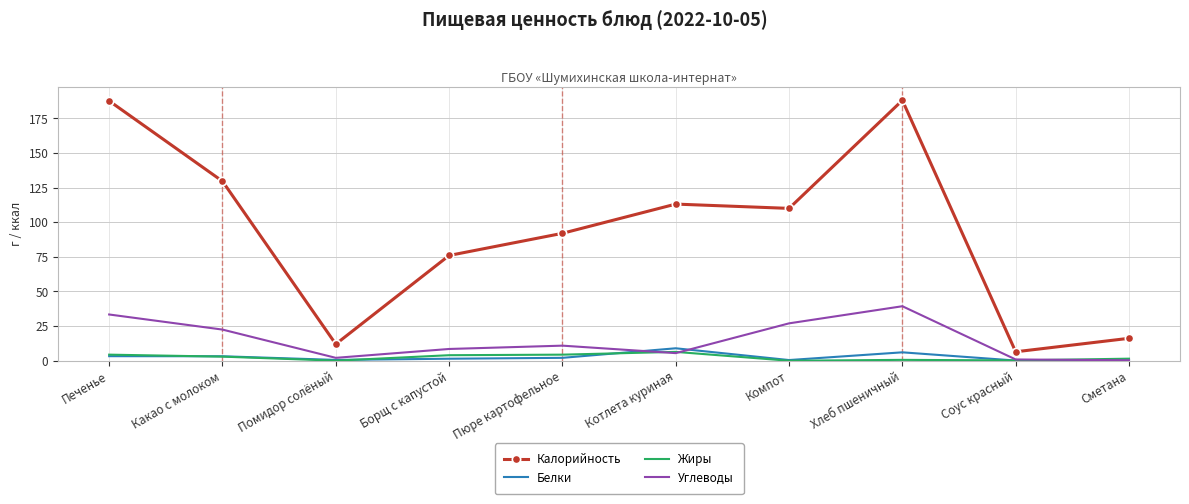

How many interior local peaks does the Калорийность series have?

2